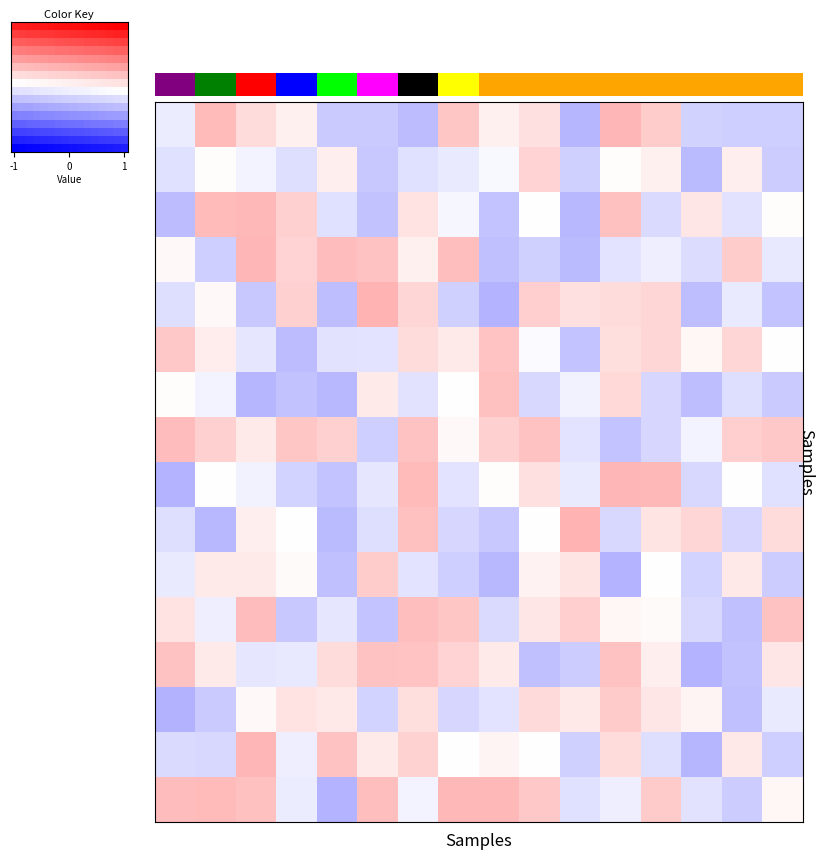

At which category is the sum across all series the highest?

1